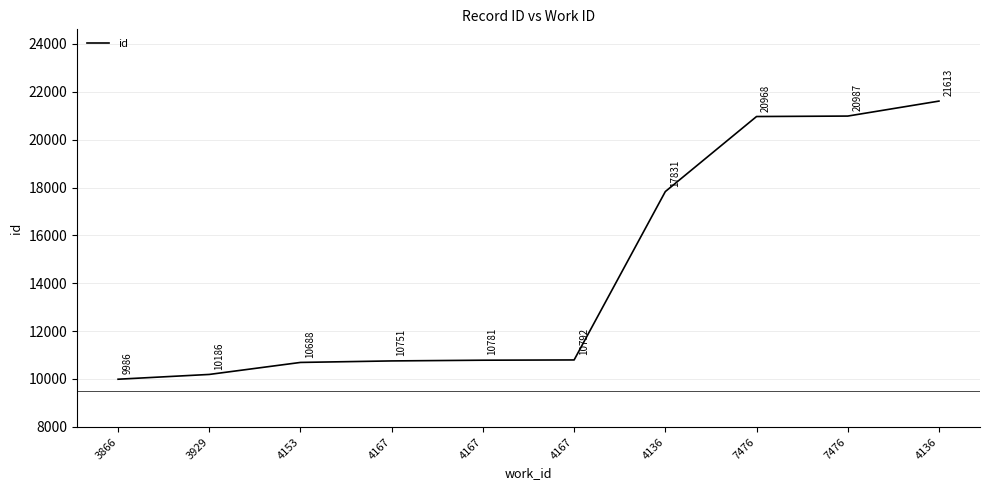

What is the change in value from 7476 to 7476?

+19